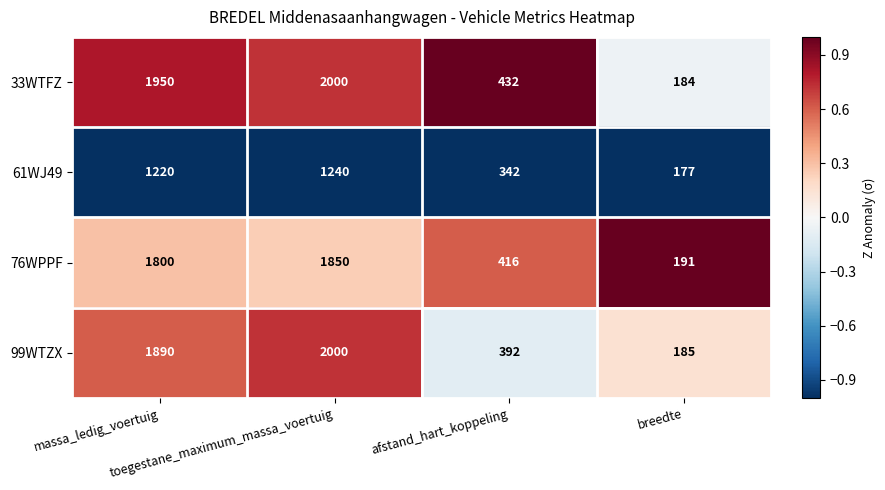

Which series has the widest spread of values?

33WTFZ